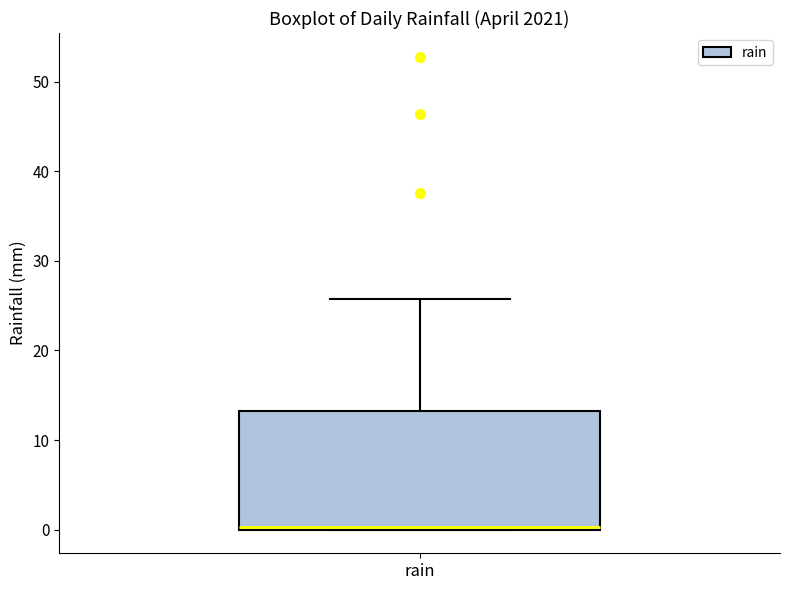

Read this box plot against the y-axis: the position of the median line, the range covered by the box, and the ends of both whiskers. The values are not printed on the chart, so give them approximately, as read against the axis.

median 0 (just above the box's lower edge), box 0 to 13, whiskers 0 to 26